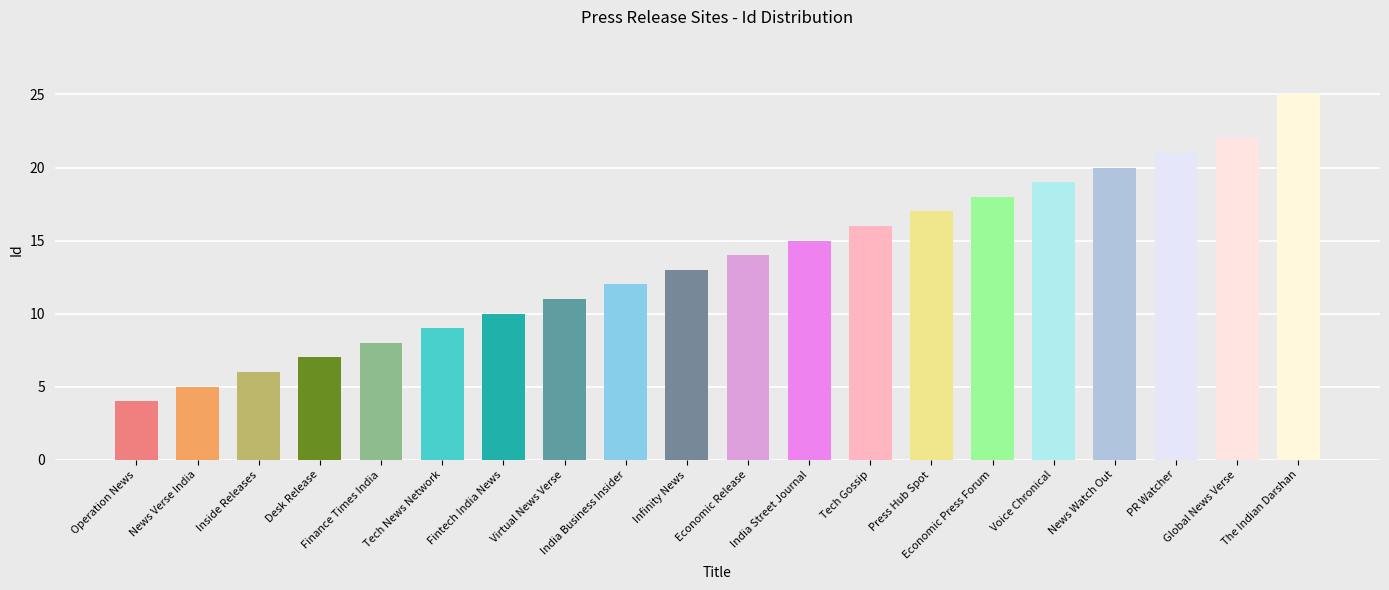

Which has a higher value, Global News Verse or Tech News Network?

Global News Verse